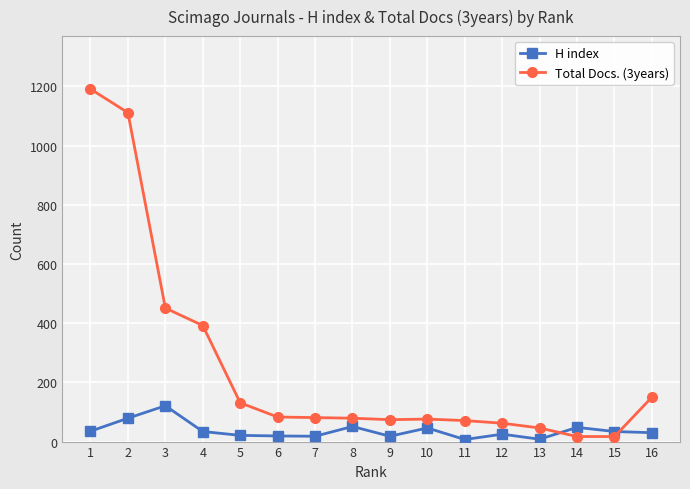

What is the total value across all series at 5?

152